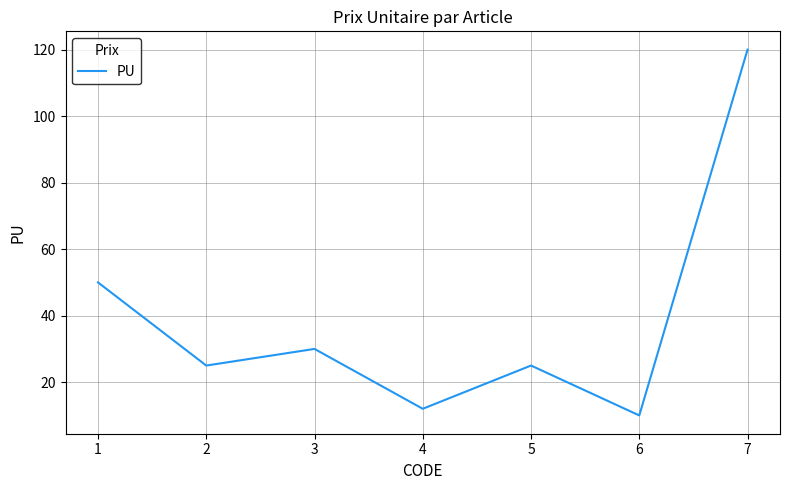

How many distinct data groups are displayed?

1